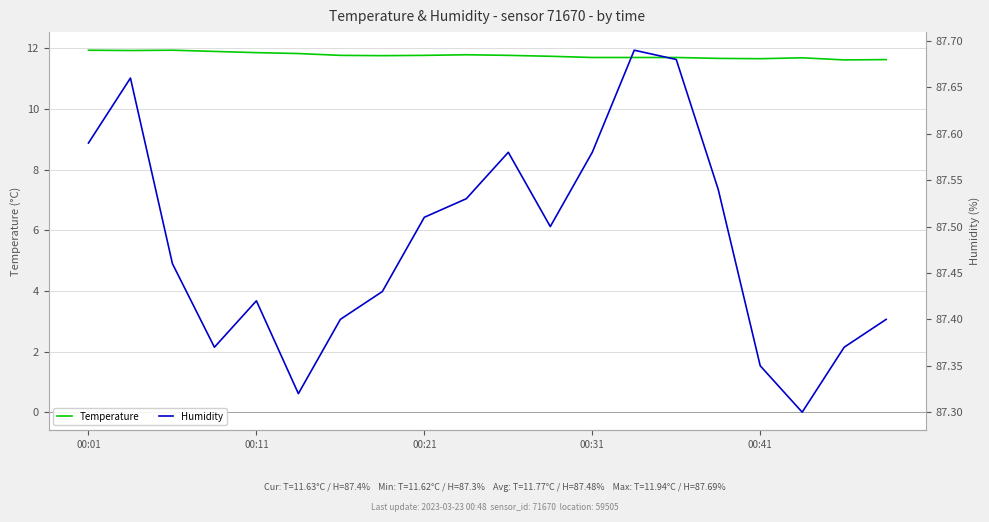

Which series has the largest total across all categories?

Humidity